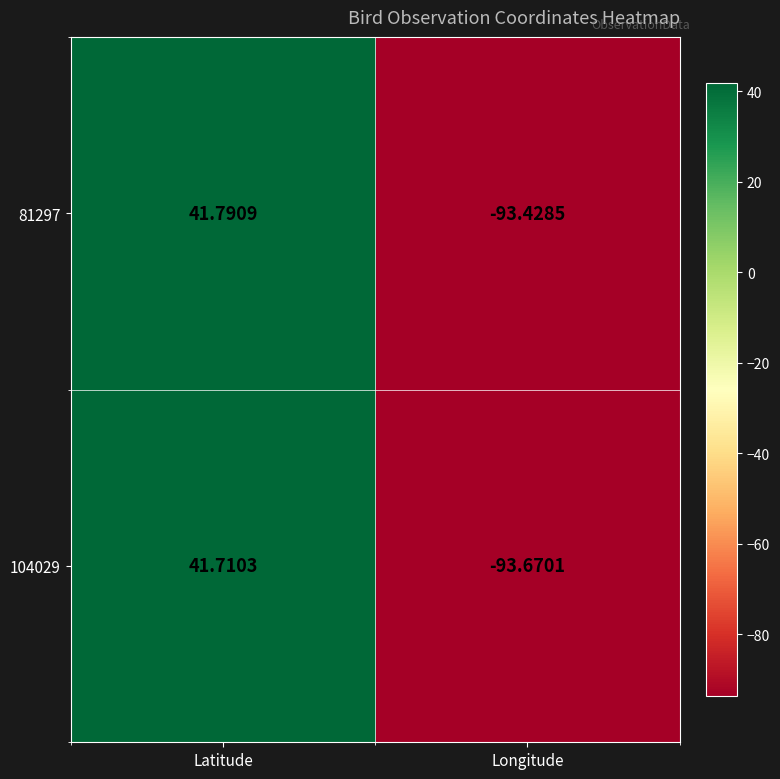

How many data points in 104029 are less than 41?

1